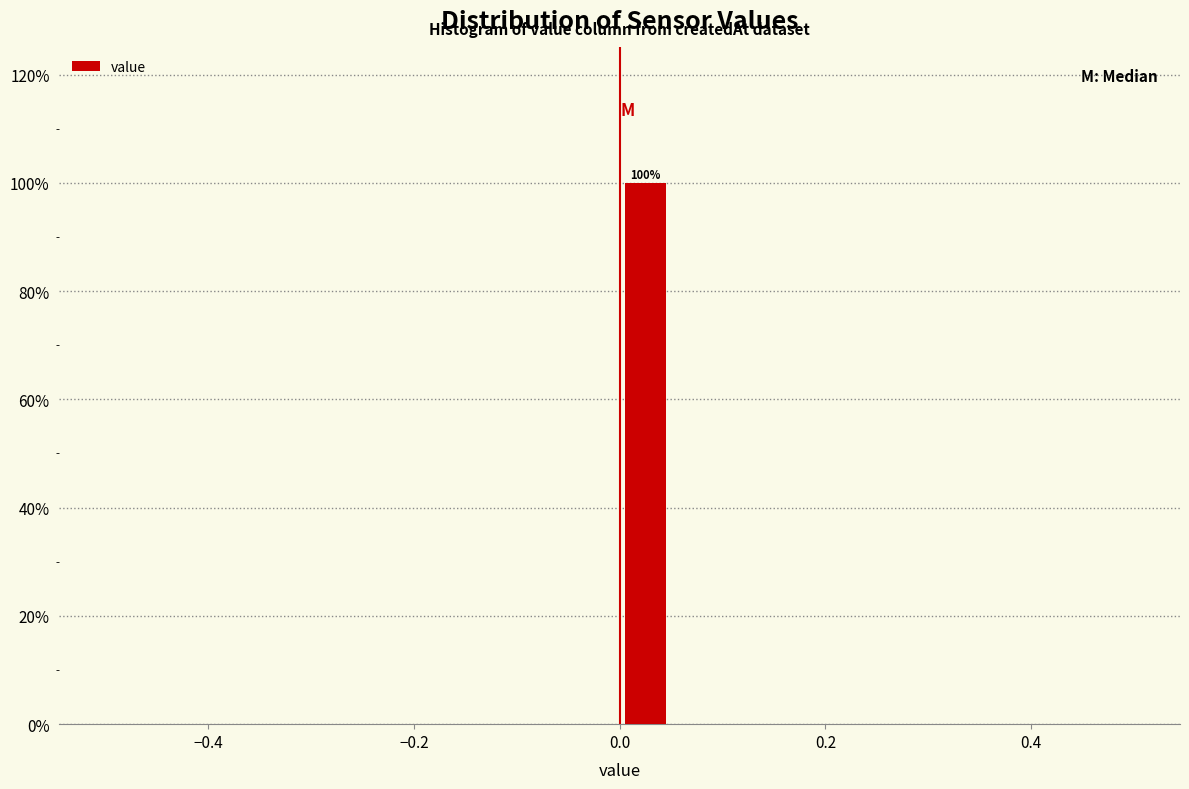

Read against the x-axis, roughly where is the centre of the tallest bar?

0.02